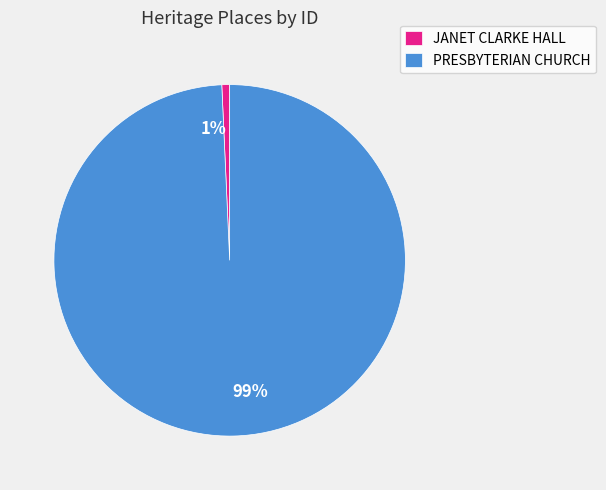

Is it true that JANET CLARKE HALL is 1% of the pie?

True